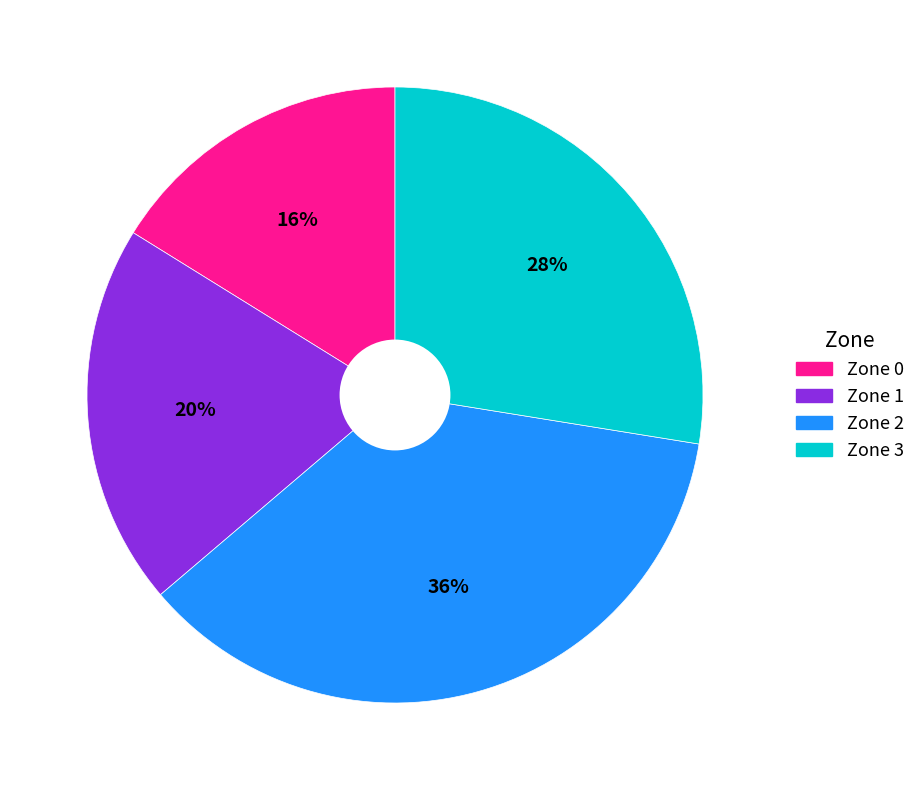

To the nearest percent, what is the difference between the Zone 1 and Zone 0 slice percentages?

4%